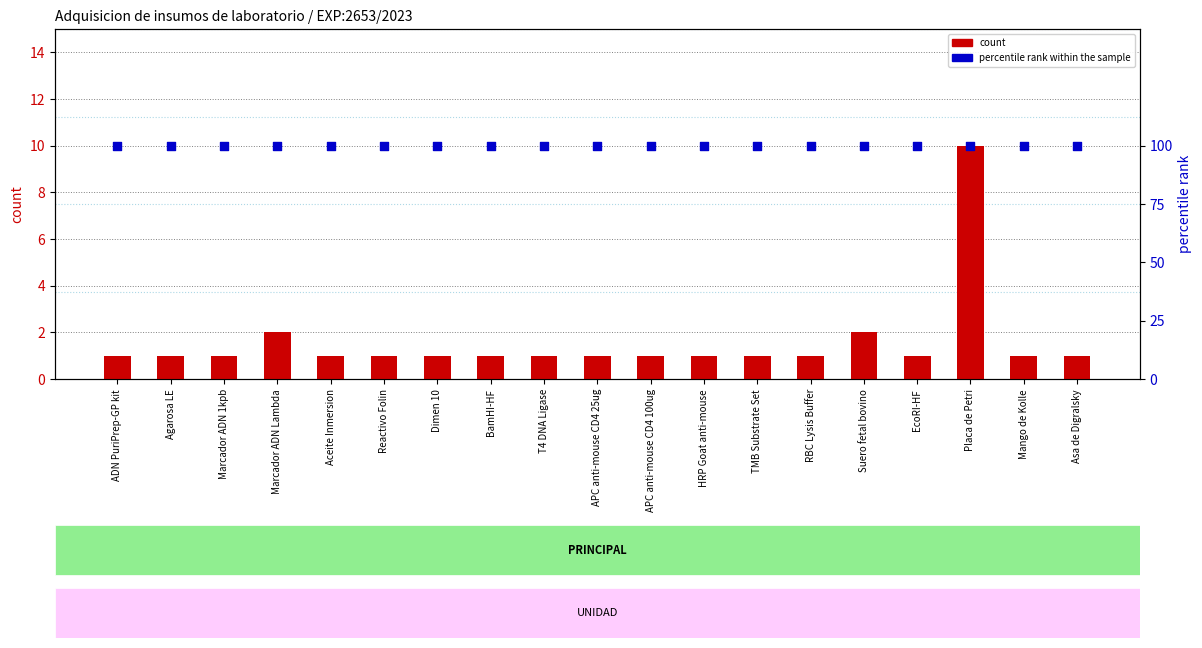

At how many categories does at least one series exceed 66?

19